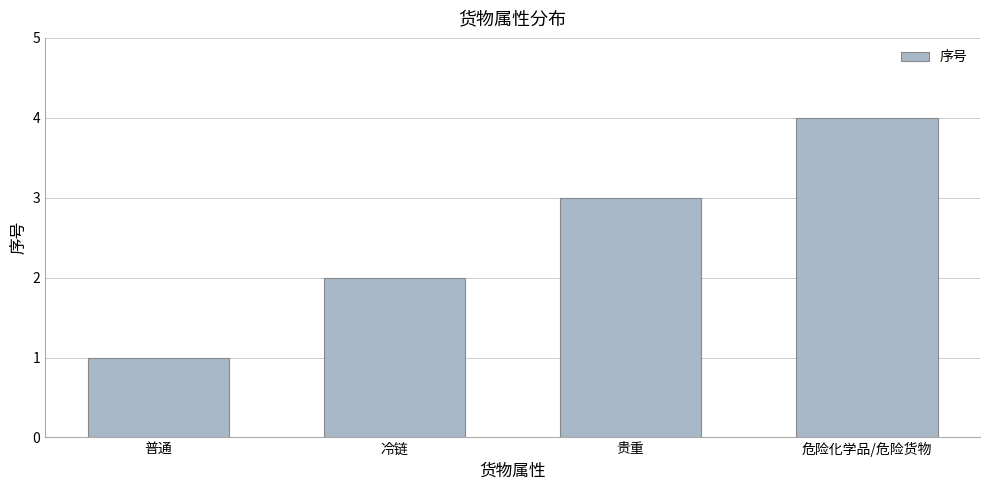

What is the difference between the values at 普通 and 贵重?

2